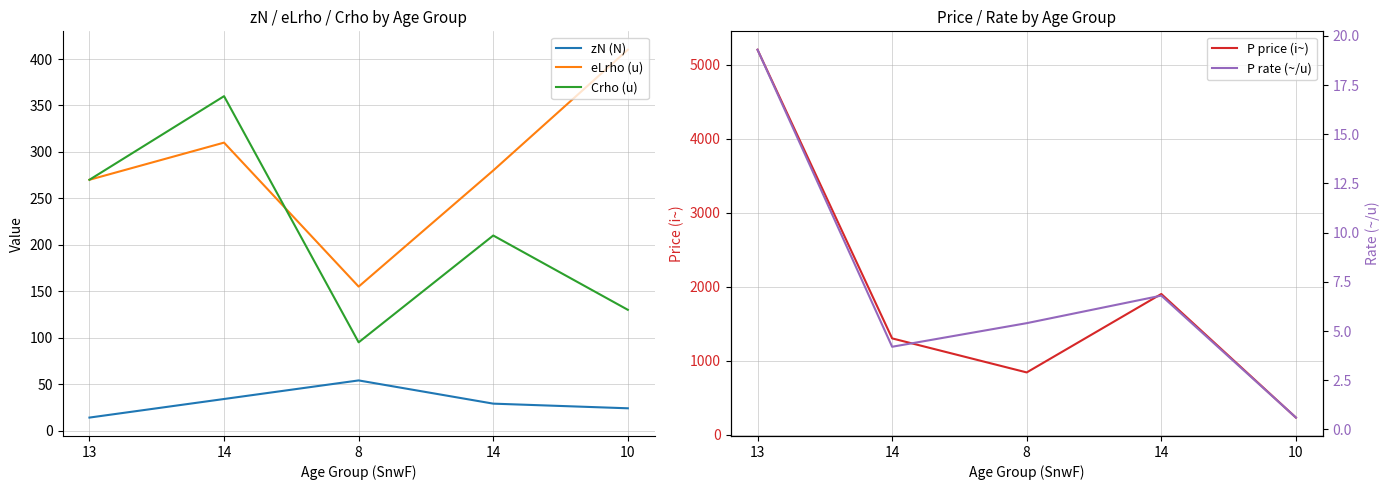

Rank the series by their maximum value, from highest to lowest.

P price (i~), eLrho (u), Crho (u), zN (N), P rate (~/u)